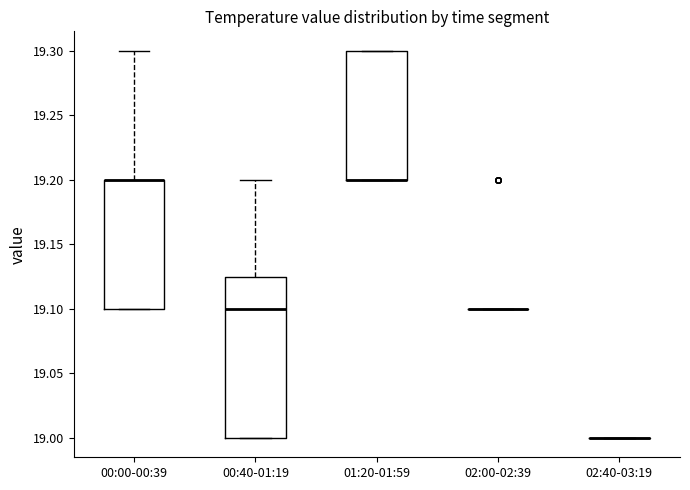

Where does the upper whisker of the box for 00:40-01:19 end on the y-axis? The values are not printed on the chart, so give them approximately, as read against the axis.

19.200